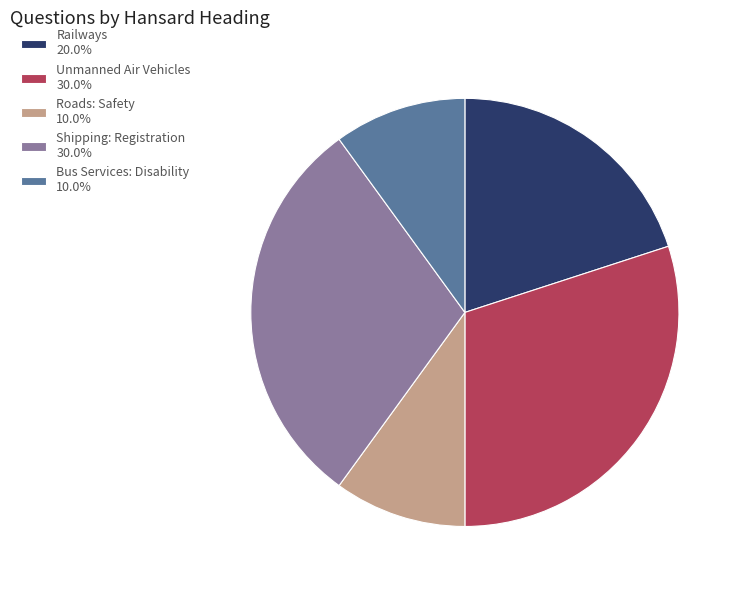

Approximately how many times larger is the value at Railways 20.0% compared to Unmanned Air Vehicles 30.0%?

0.7